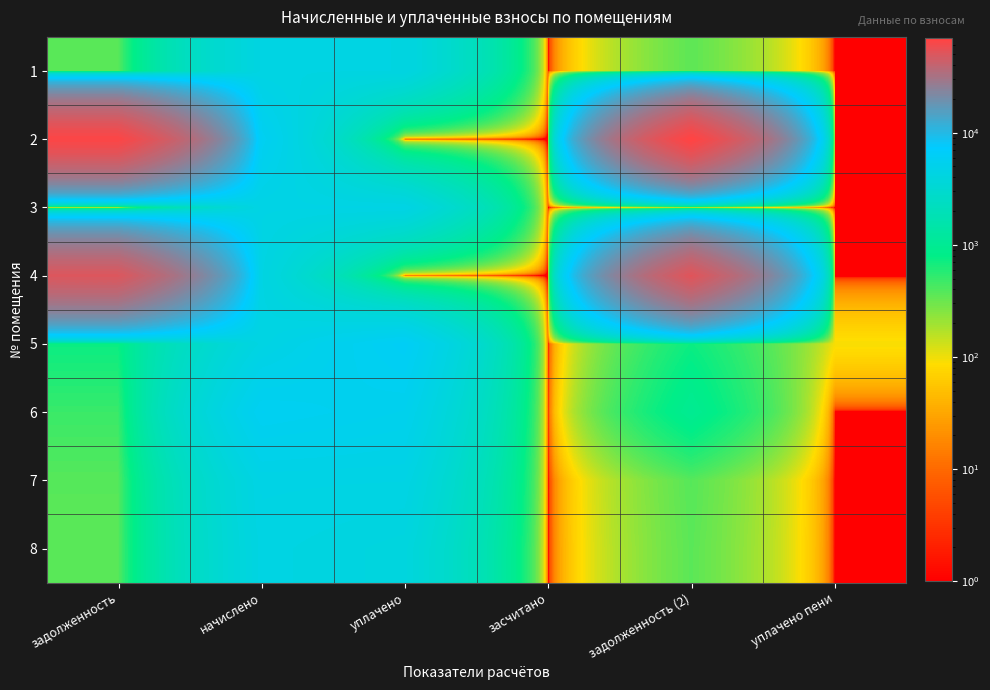

Which series has the largest range (max minus min)?

2